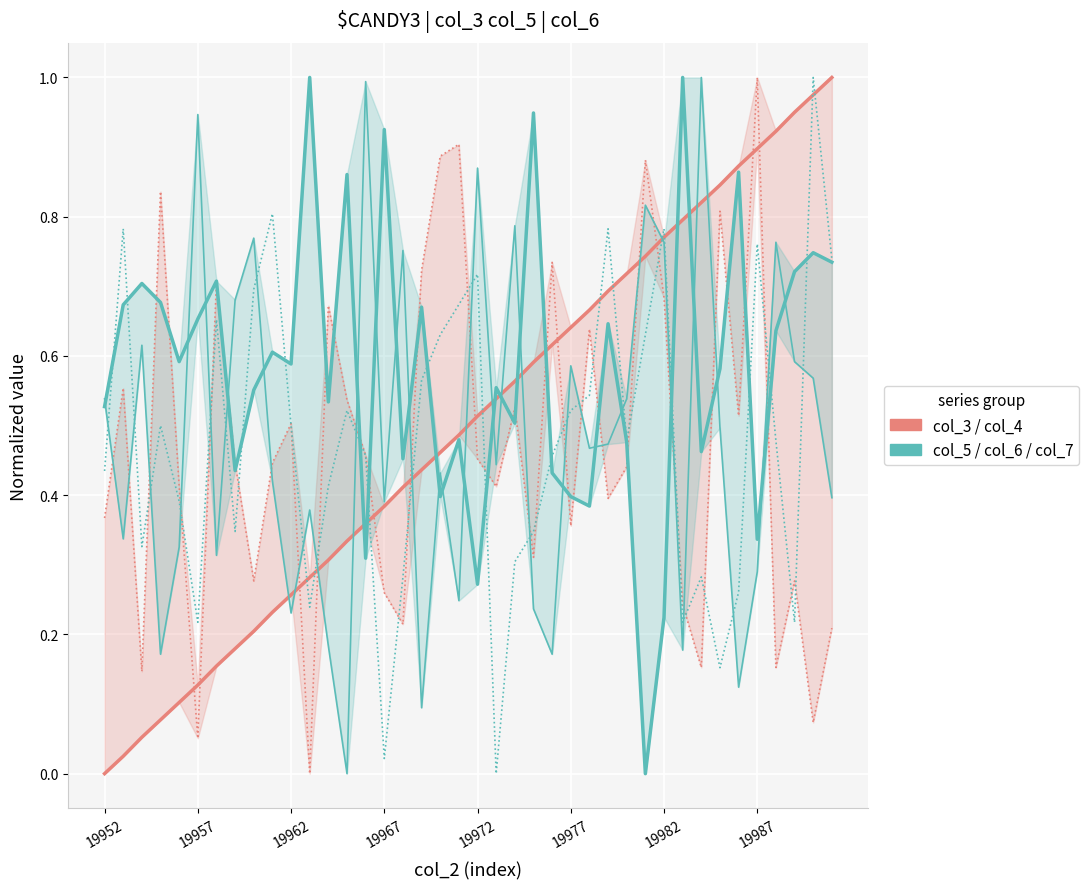

How many interior local peaks does the col_4 series have?

13